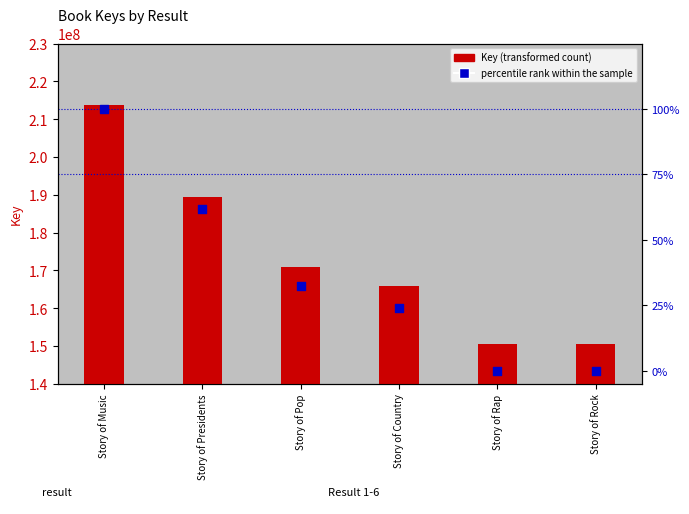

Which series has the widest spread of Y values?

Key